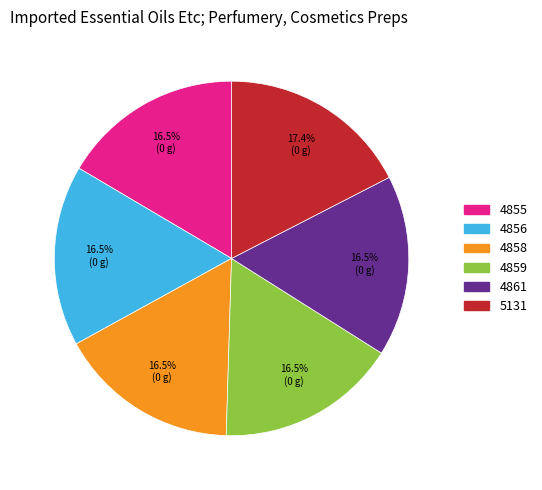

How many slices are in this pie chart?

6